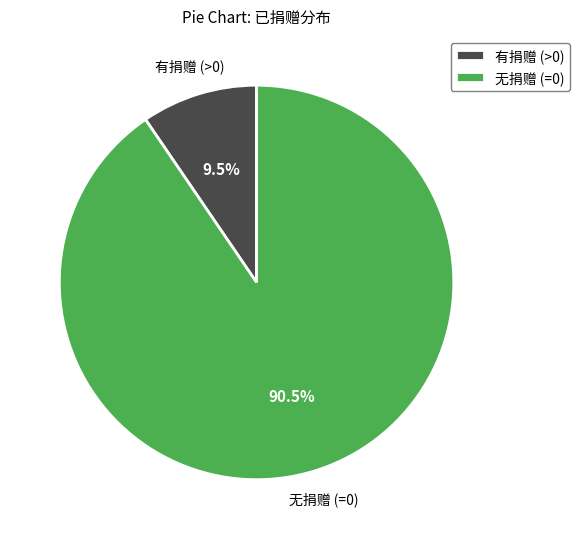

Is there a majority slice in this chart?

Yes